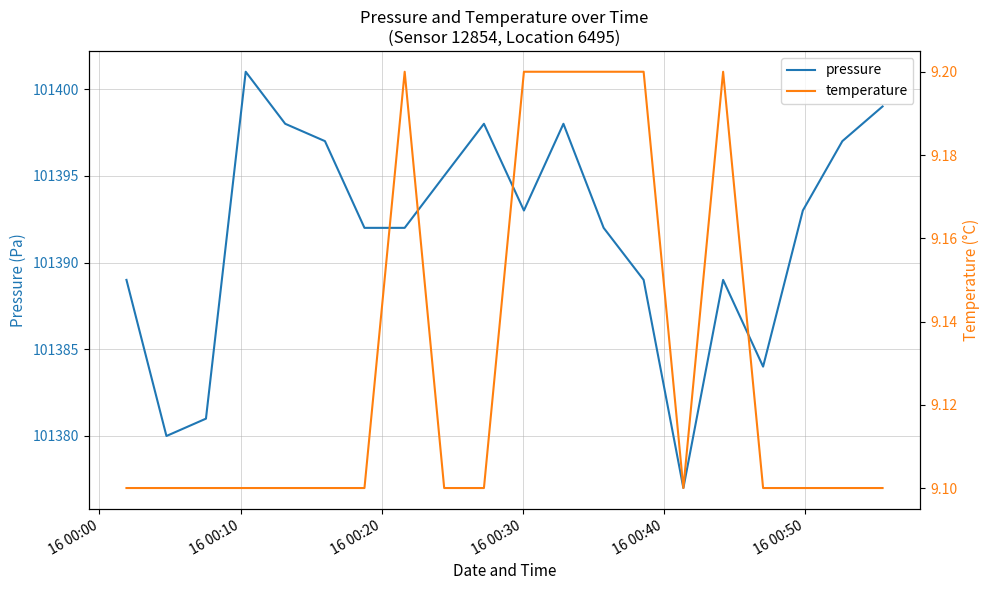

True or false: pressure and temperature cross at least once.

False